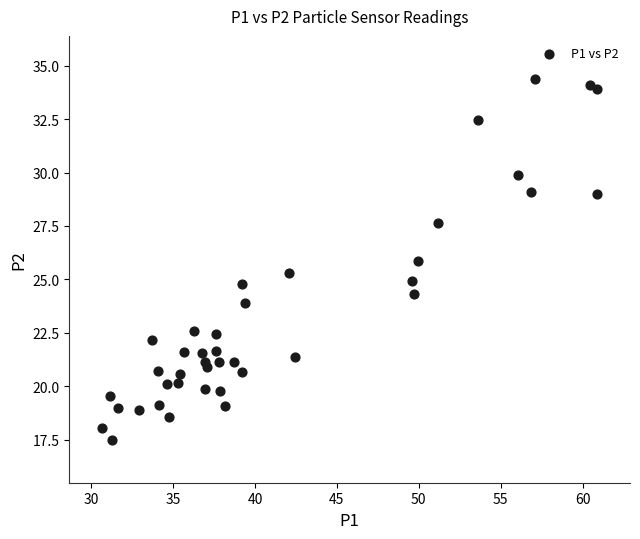

What is the range of X values (max minus min)?

30.2